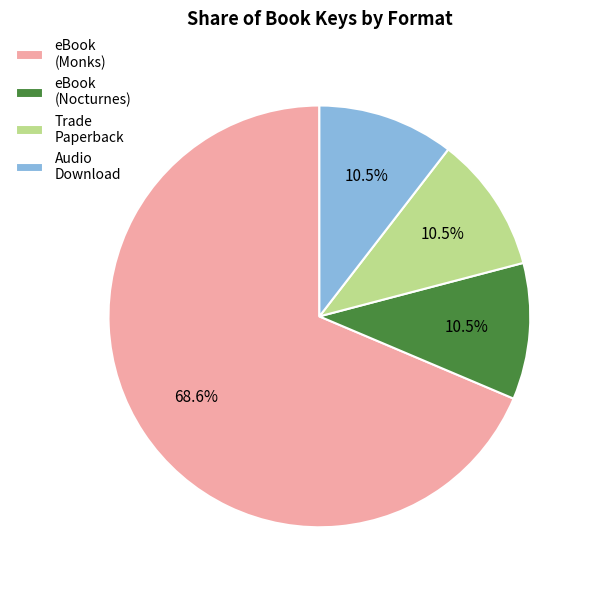

Is there a majority slice in this chart?

Yes